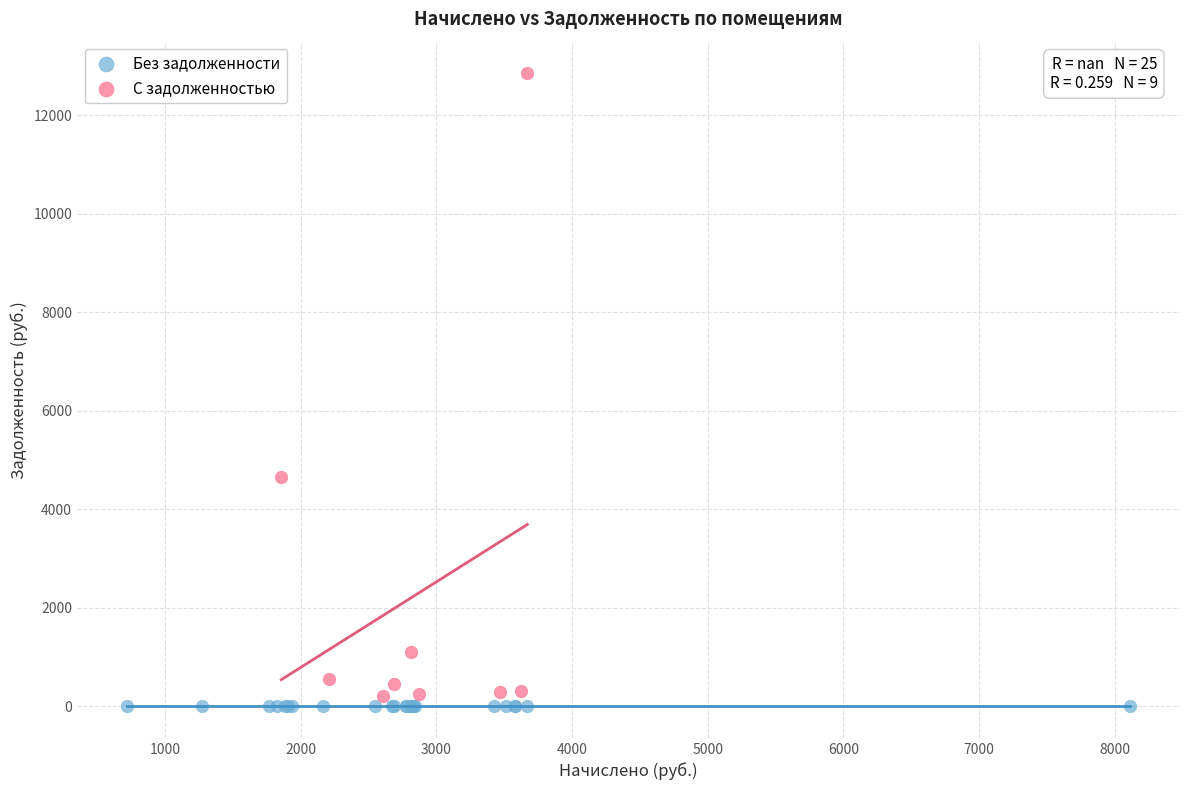

Which series reaches the maximum Y coordinate?

С задолженностью